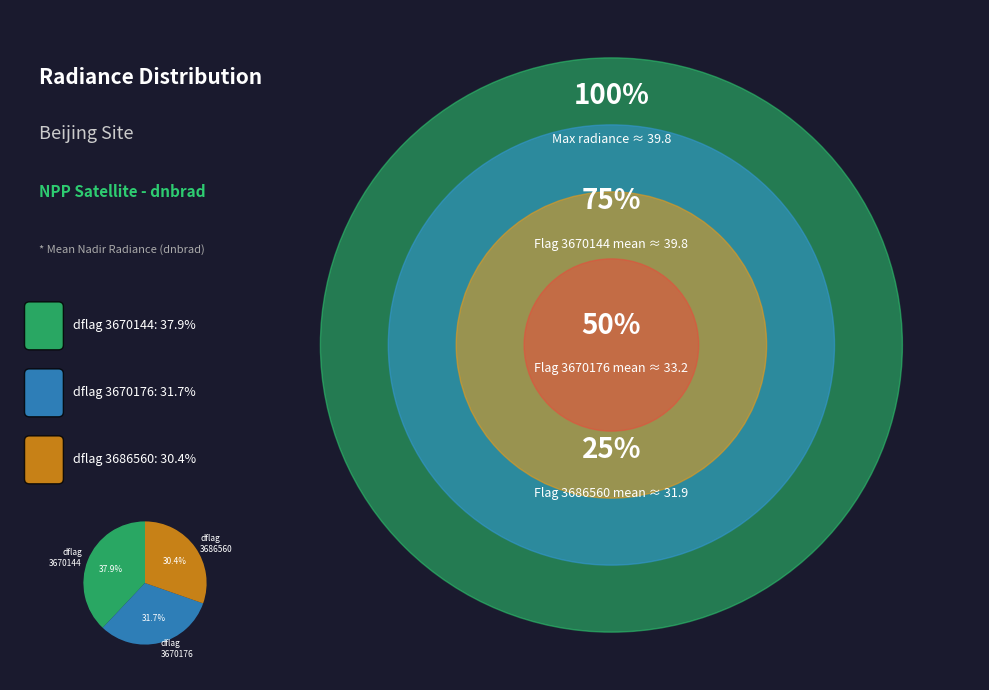

To the nearest percent, what is the average slice percentage?

33%